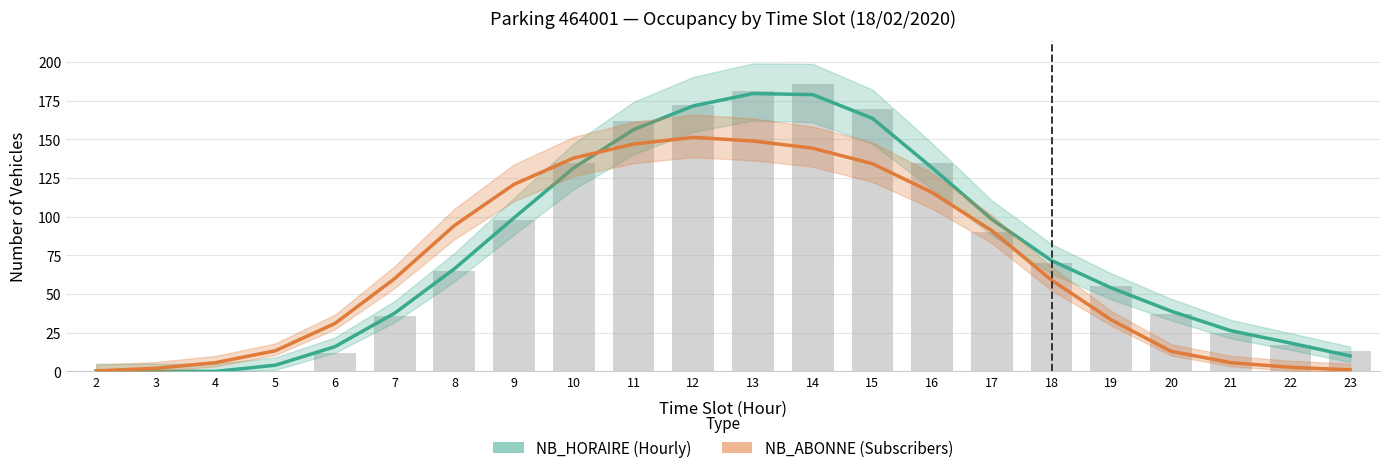

List the labels in order of NB_HORAIRE (Estimate) value, largest first.

13, 14, 12, 15, 11, 10, 16, 9, 17, 18, 8, 19, 20, 7, 21, 22, 6, 23, 5, 2, 3, 4